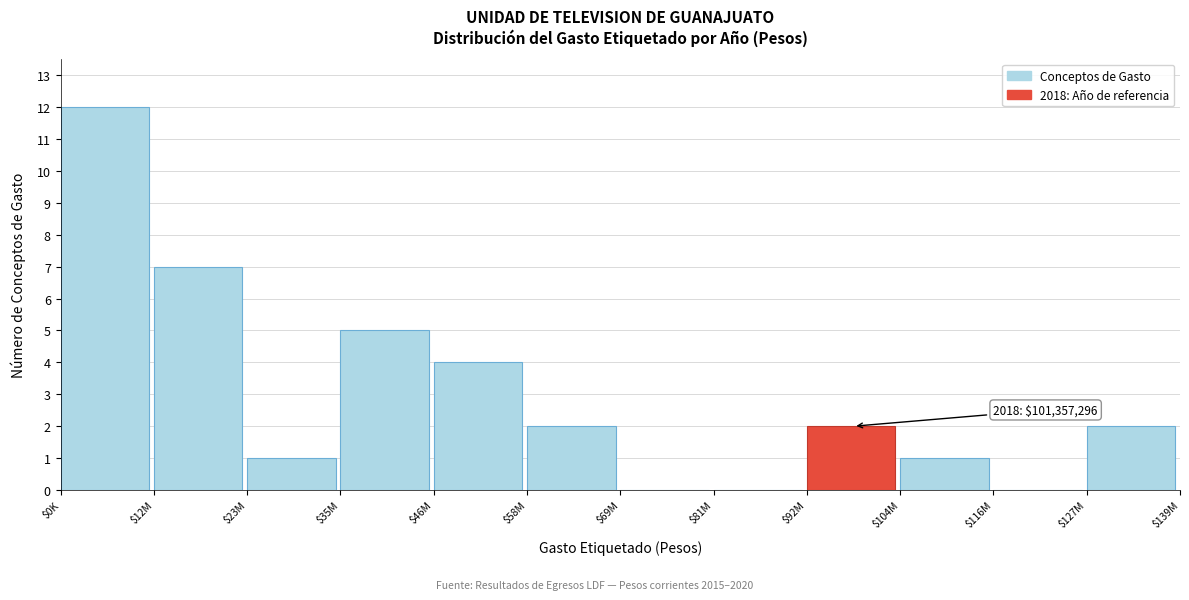

What is the maximum value shown in the chart?

12